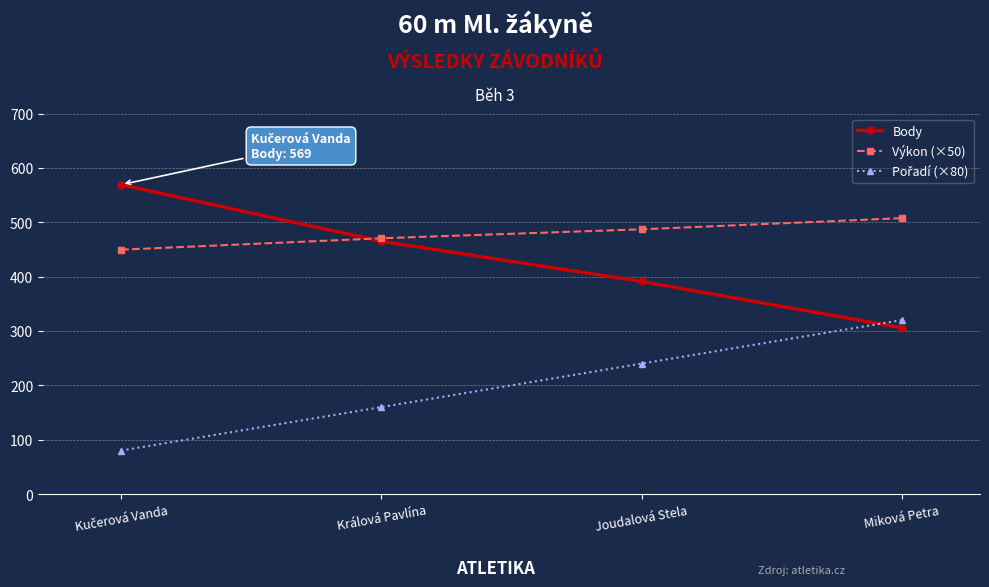

The Body series shows 261.1 at Joudalová Stela. True or false?

False